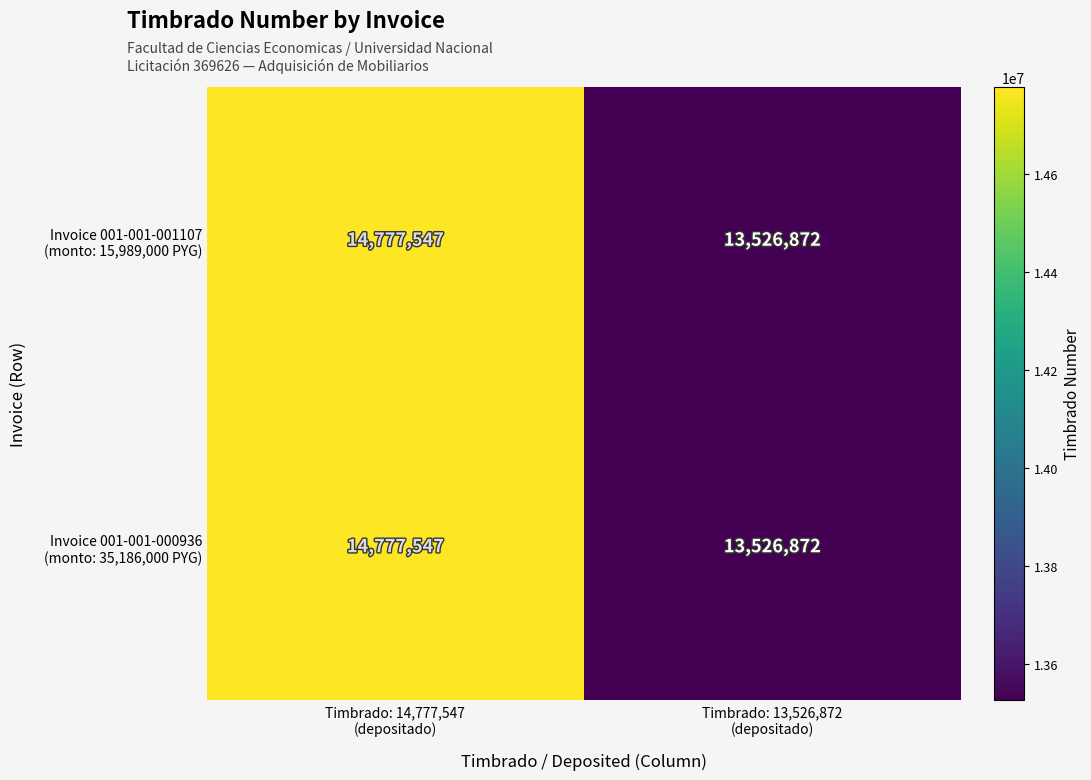

What is the smallest value displayed?

13526872